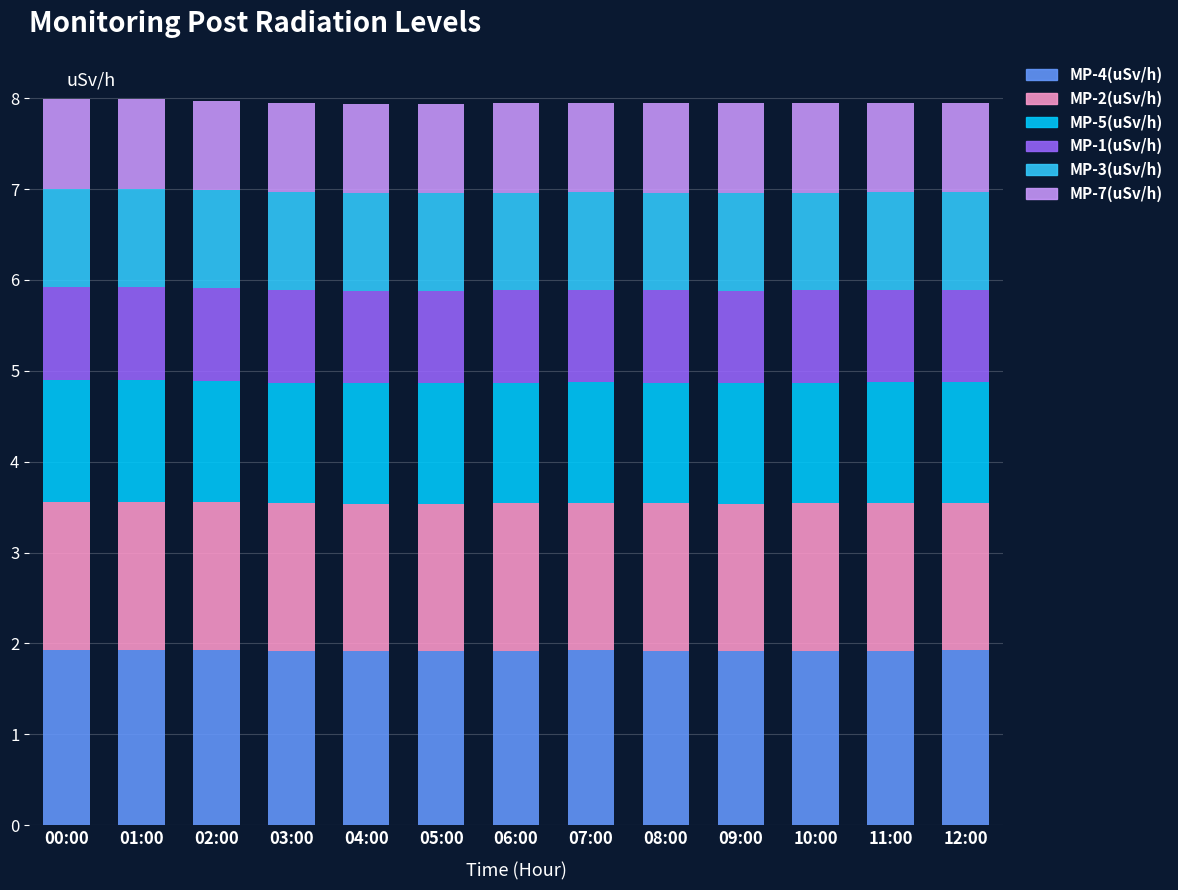

What is the total value across all series at 08:00?

7.9